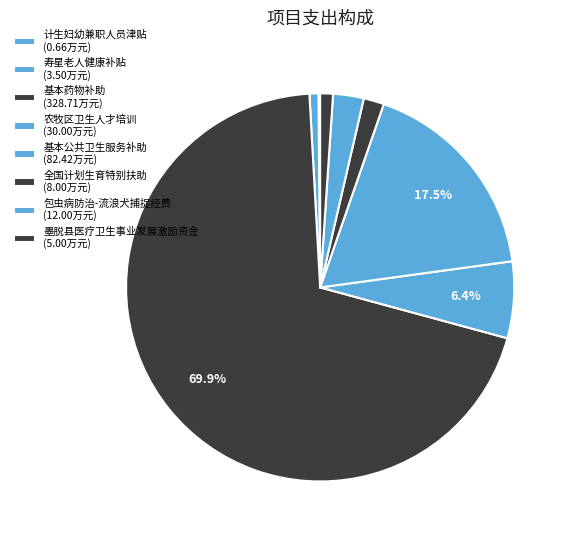

To the nearest percent, what is the combined percentage of 全国计划生育特别扶助 and 农牧区卫生人才培训?

8%